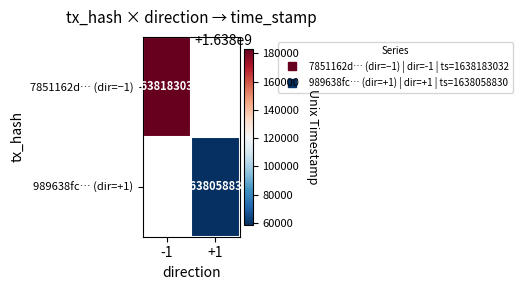

List the series in order of their overall mean, highest first.

7851162d… (dir=−1), 989638fc… (dir=+1)